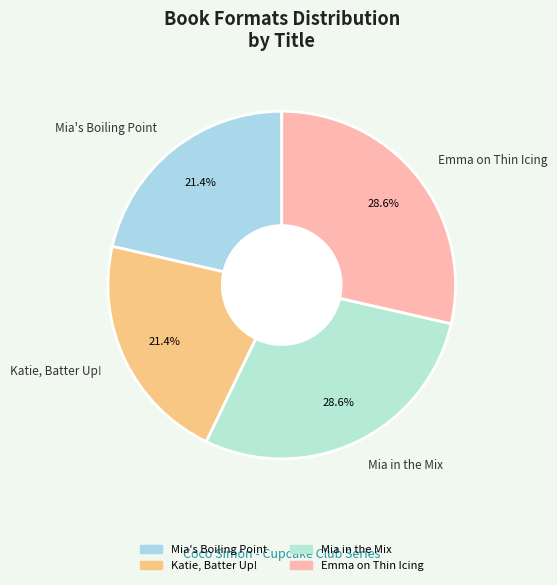

How many slices are in this pie chart?

4